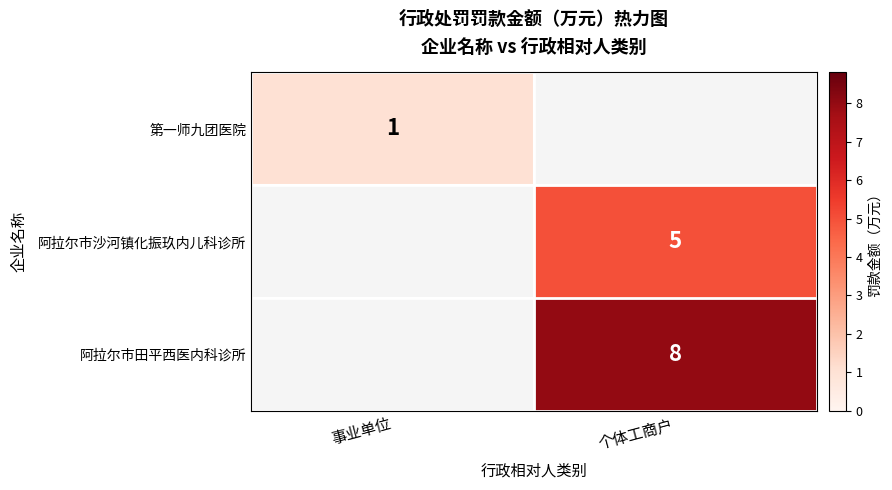

The 阿拉尔市田平西医内科诊所 series shows 14 at 个体工商户. True or false?

False